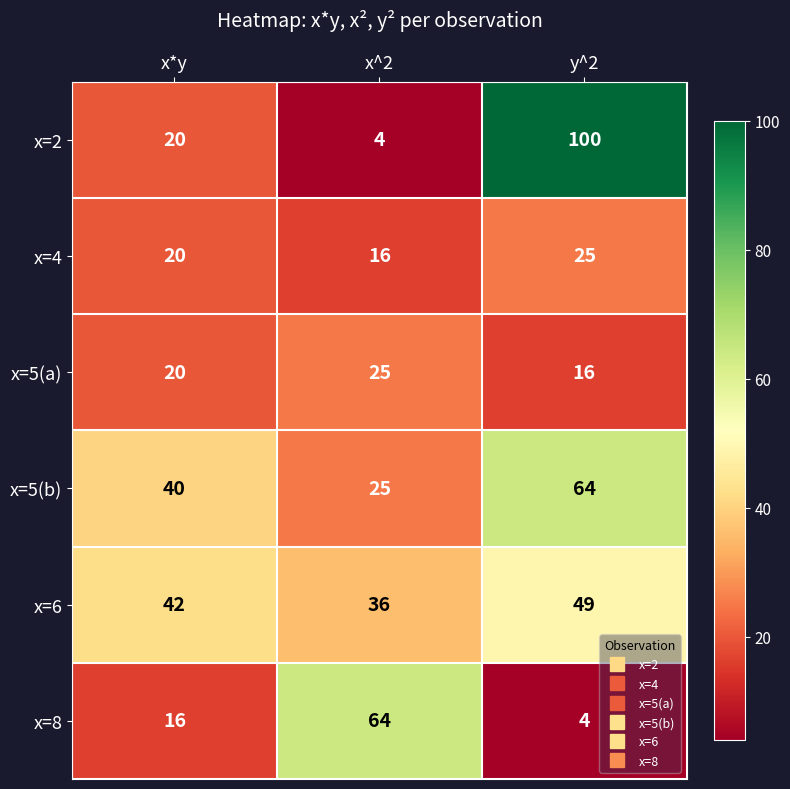

The x=6 series shows 42 at x*y. True or false?

True